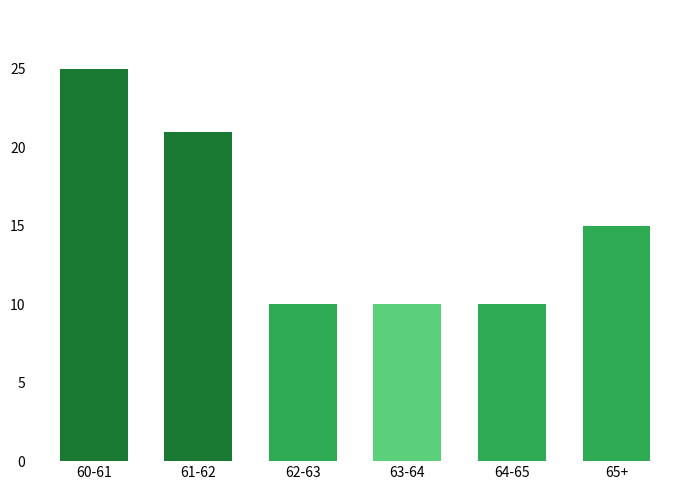

Reading left to right, list all the values displayed in this chart.

60-61=25	61-62=21	62-63=10	63-64=10	64-65=10	65+=15